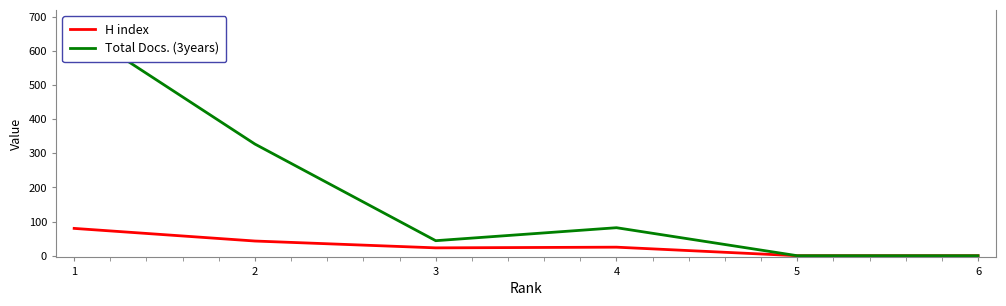

Is the value of H index at 4 greater than the value of Total Docs. (3years) at 3?

No